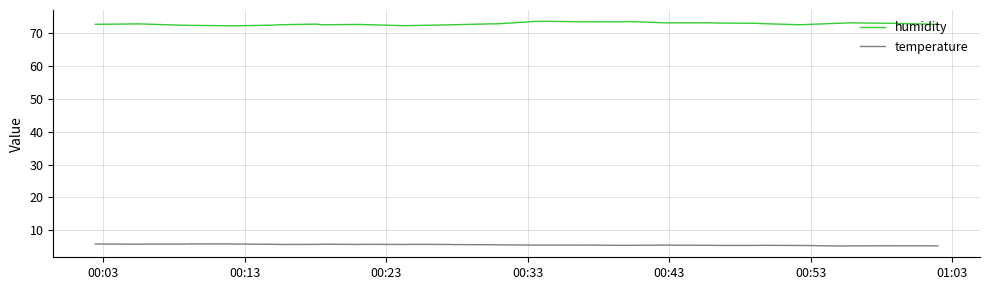

Which series has the largest range (max minus min)?

humidity